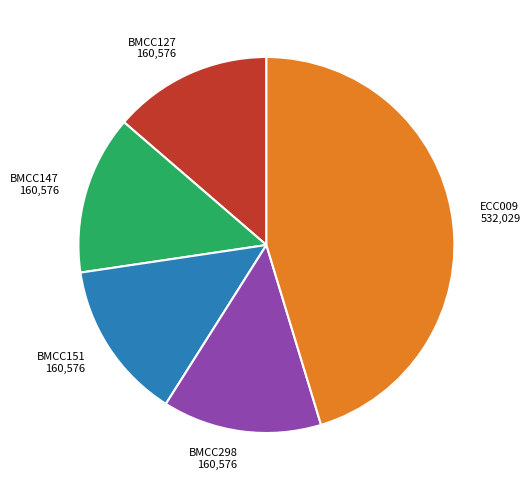

Is it true that BMCC147 is 1% of the pie?

False